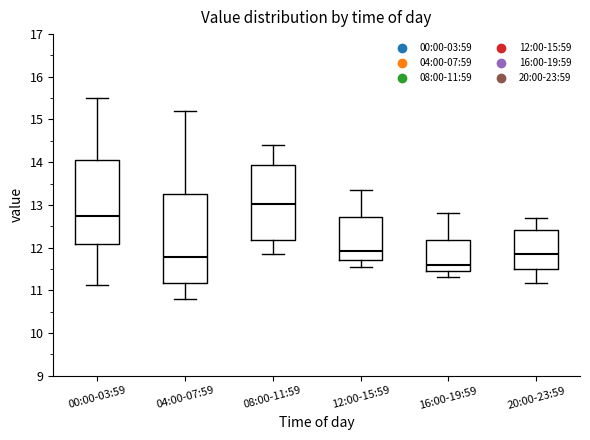

Reading left to right, read every box against the y-axis: the position of its median line, the range the box covers, and the ends of its whiskers. The values are not printed on the chart, so give them approximately, as read against the axis.

00:00-03:59: median 12.8, box 12.1 to 14.1, whiskers 11.1 to 15.5
04:00-07:59: median 11.8, box 11.2 to 13.3, whiskers 10.8 to 15.2
08:00-11:59: median 13.0, box 12.2 to 13.9, whiskers 11.9 to 14.4
12:00-15:59: median 11.9, box 11.7 to 12.7, whiskers 11.6 to 13.4
16:00-19:59: median 11.6, box 11.5 to 12.2, whiskers 11.3 to 12.8
20:00-23:59: median 11.8, box 11.5 to 12.4, whiskers 11.2 to 12.7